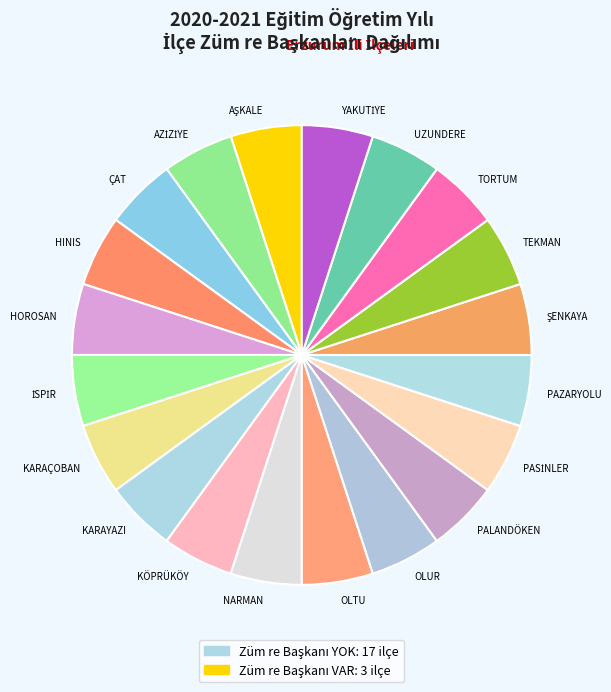

How many slices are in this pie chart?

20